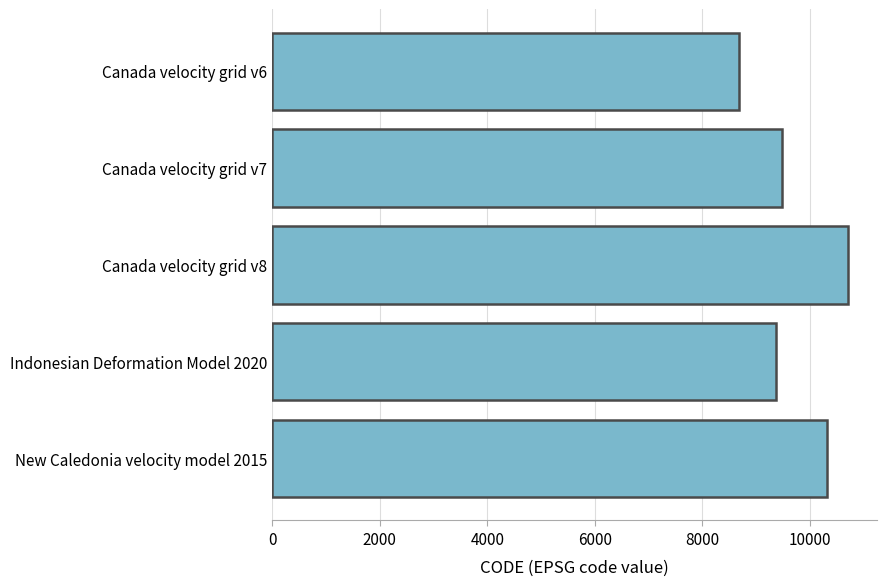

List the labels in order of value, smallest first.

Canada velocity grid v6, Indonesian Deformation Model 2020, Canada velocity grid v7, New Caledonia velocity model 2015, Canada velocity grid v8